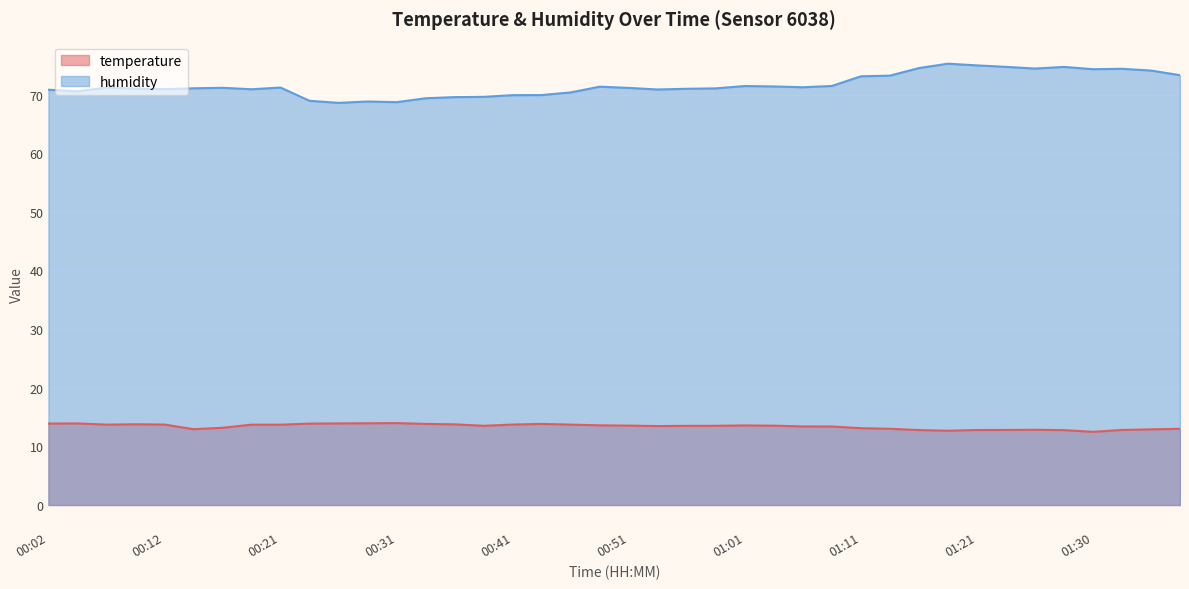

True or false: humidity and temperature cross at least once.

False